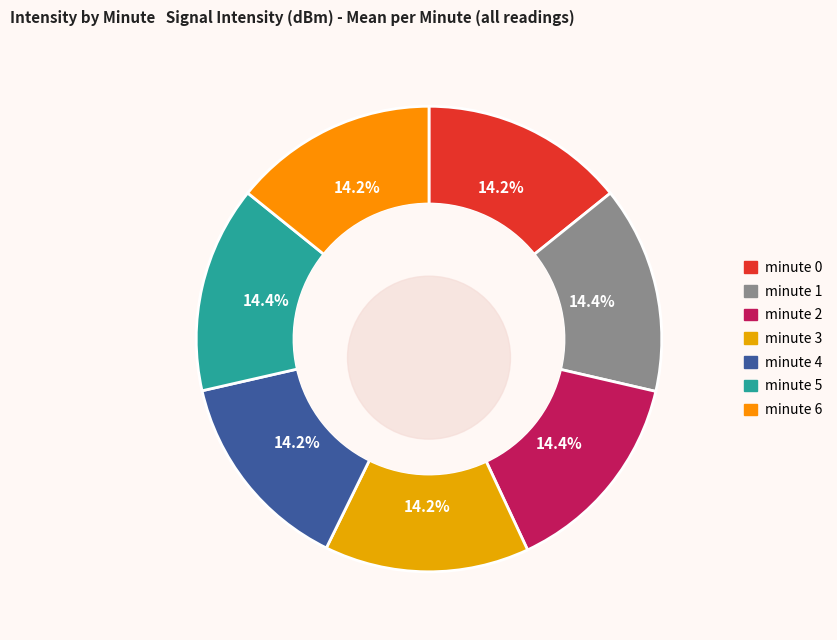

Is it true that minute 1 is 14% of the pie?

True